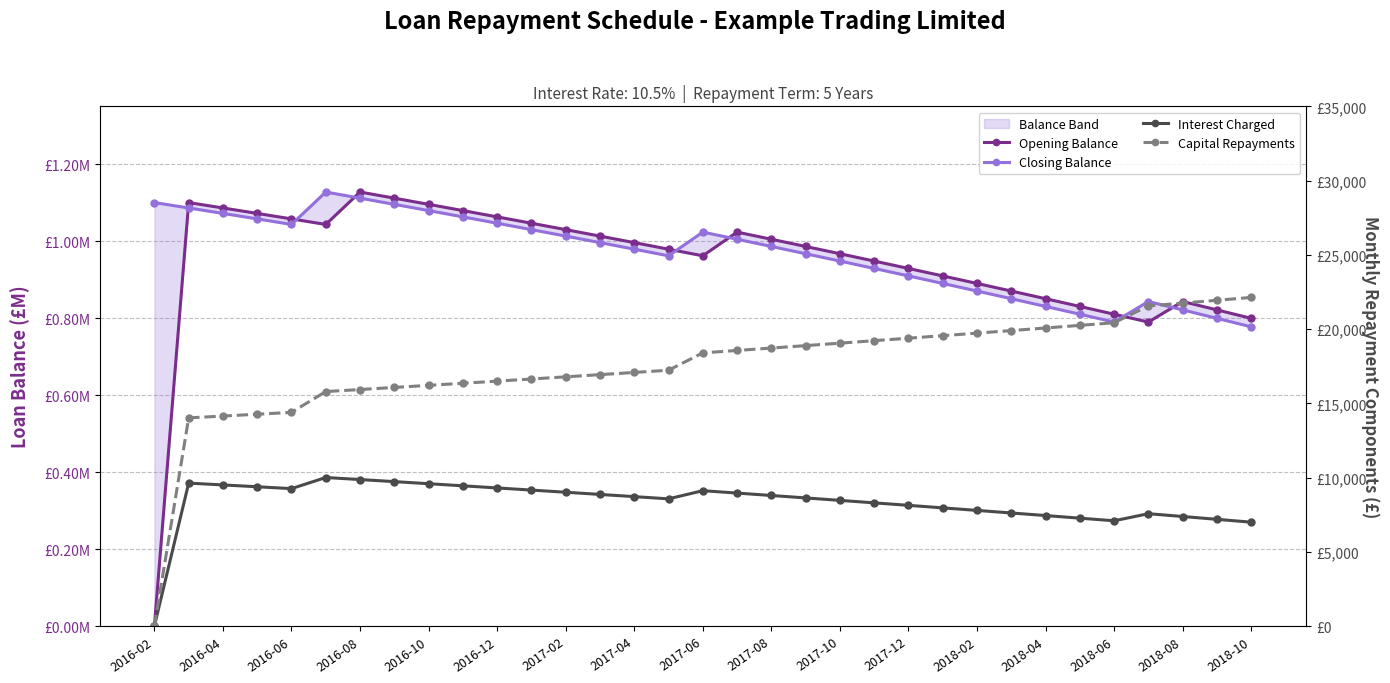

True or false: Opening Balance has more than 2 points higher than both neighbors.

True